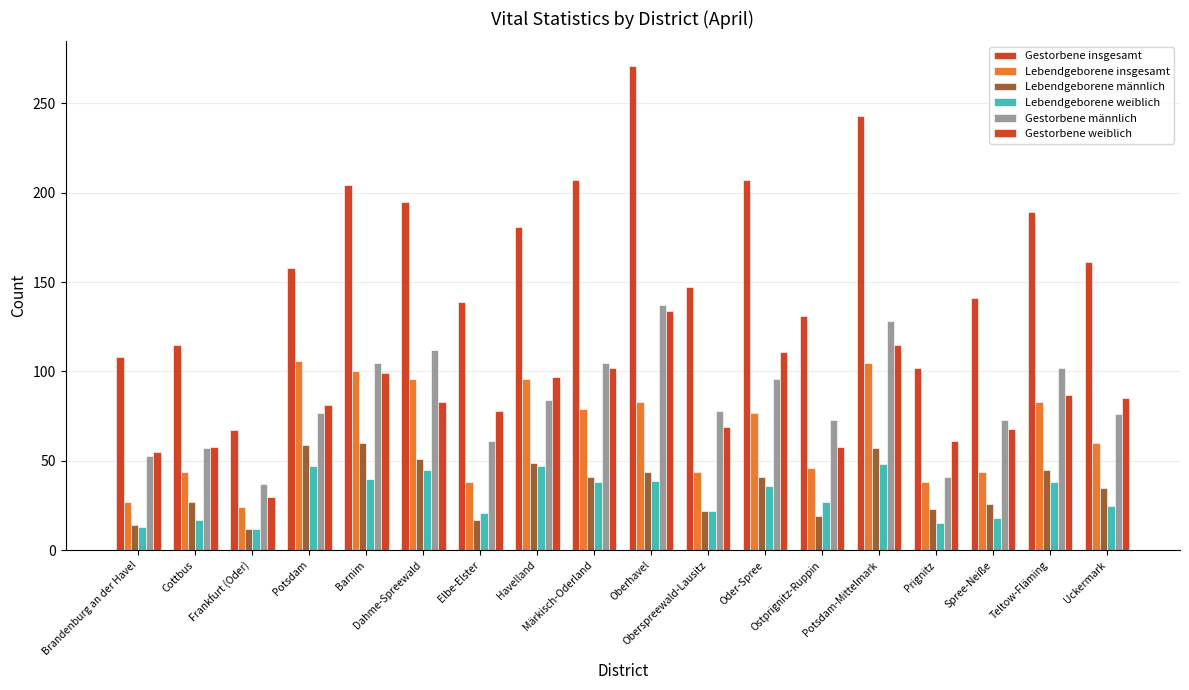

What position from the right is Oberhavel?

9